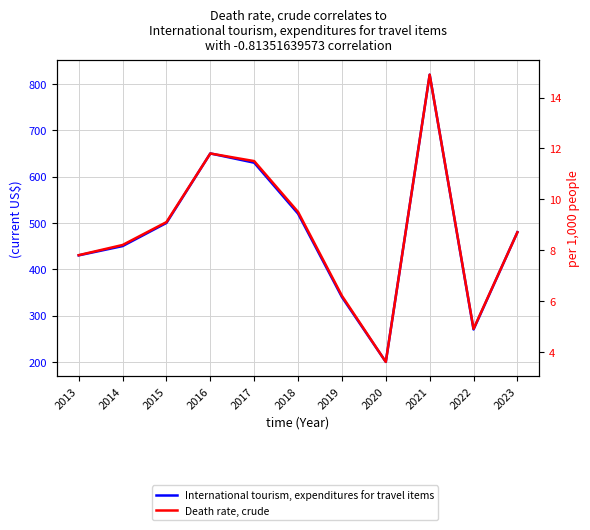

What is the spread (max minus min) of values at 2022?

265.1